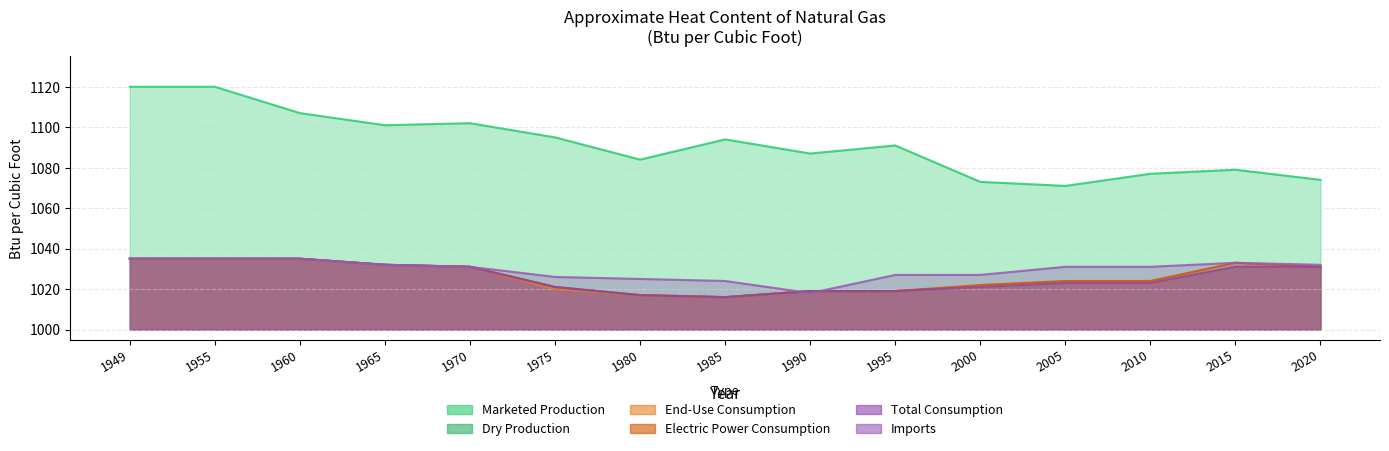

What is the average value of the Electric Power Consumption series?

1026